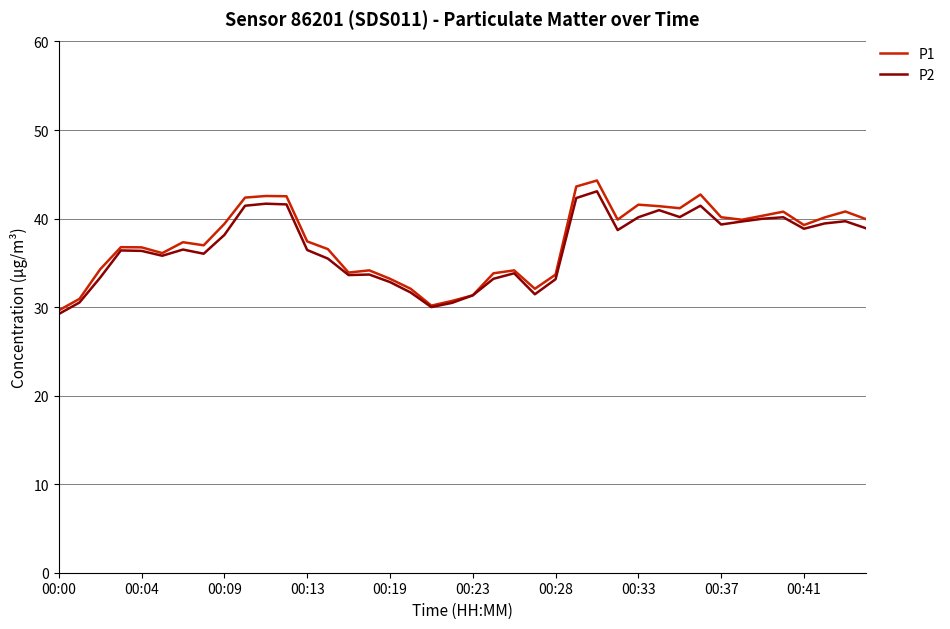

True or false: P2 has more than 2 points higher than both neighbors.

True